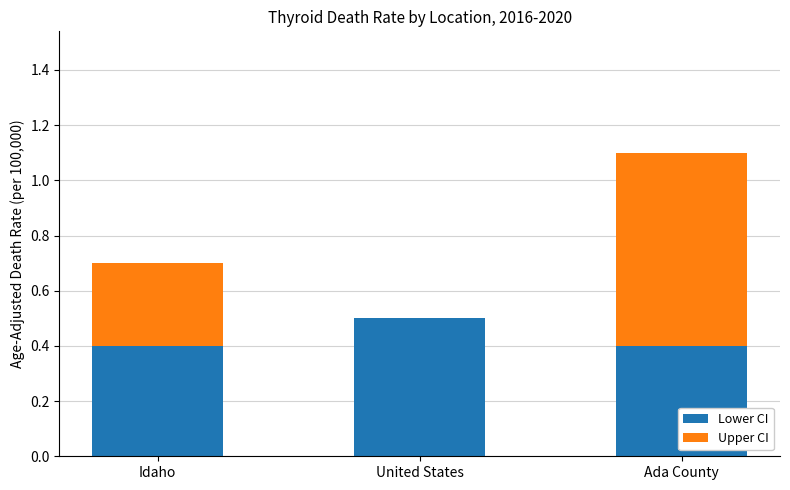

Which category has the highest value in the Lower CI series?

United States